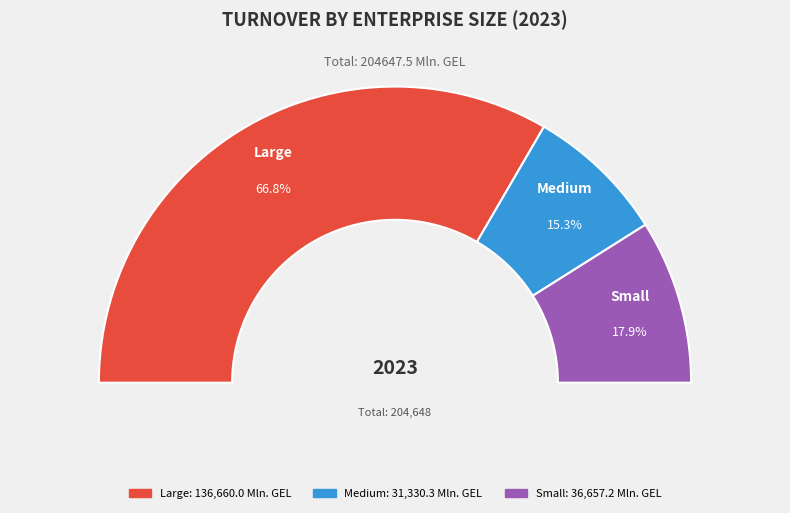

What percentage is the Large slice, to the nearest percent?

67%